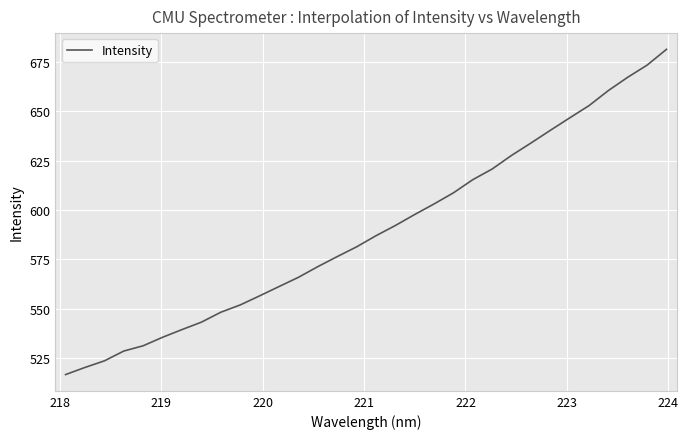

What is the smallest value displayed?

516.8